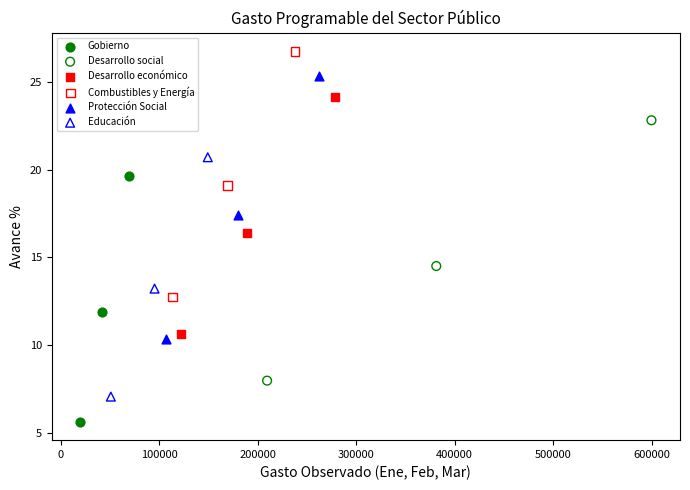

Which series has the largest Y range (max minus min)?

Protección Social